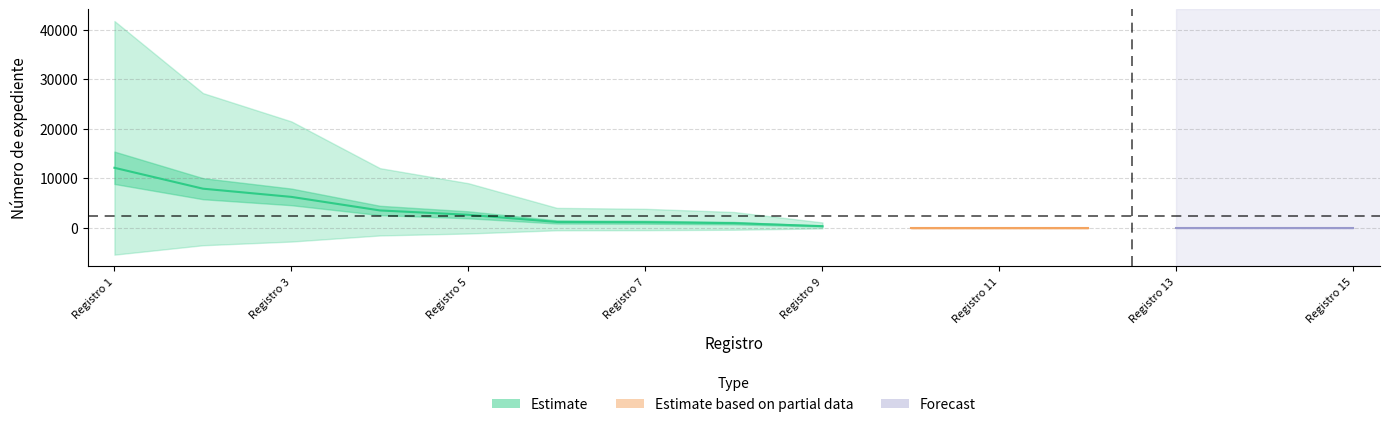

What is the value of the DIRECTOR (A) DE AREA point at the 3rd from the left?

6245